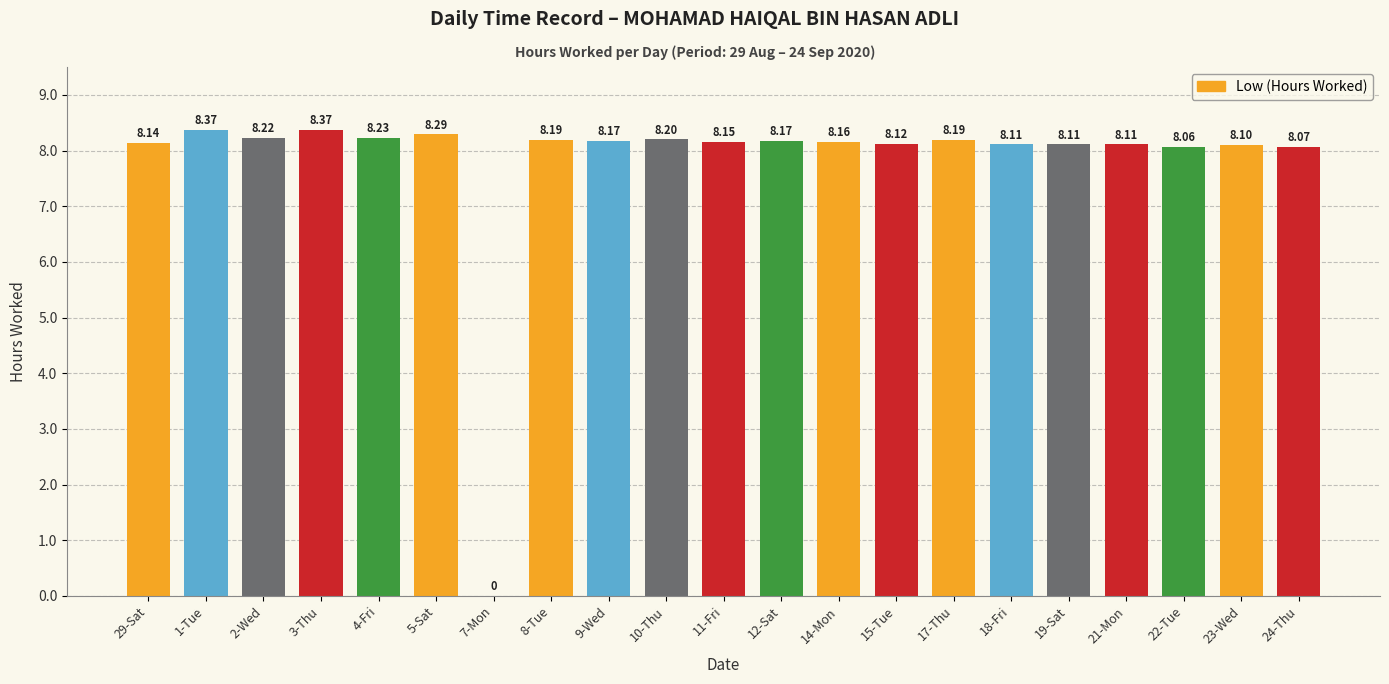

How many series are shown in this chart?

1